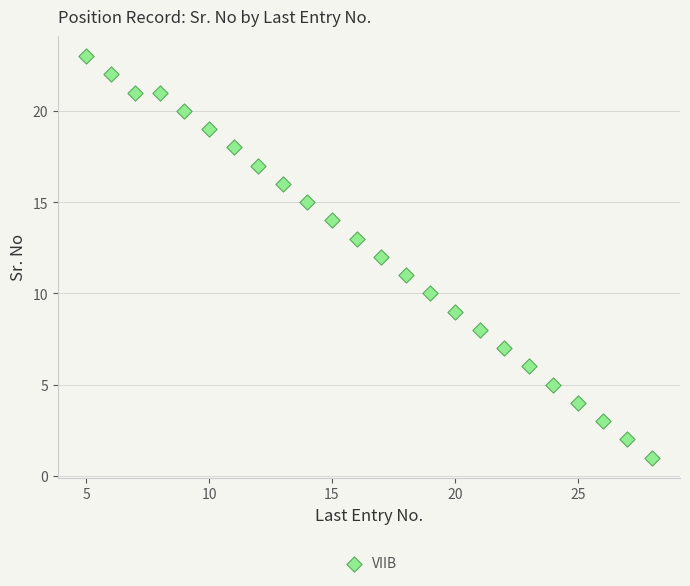

What is the range of Y values (max minus min)?

22